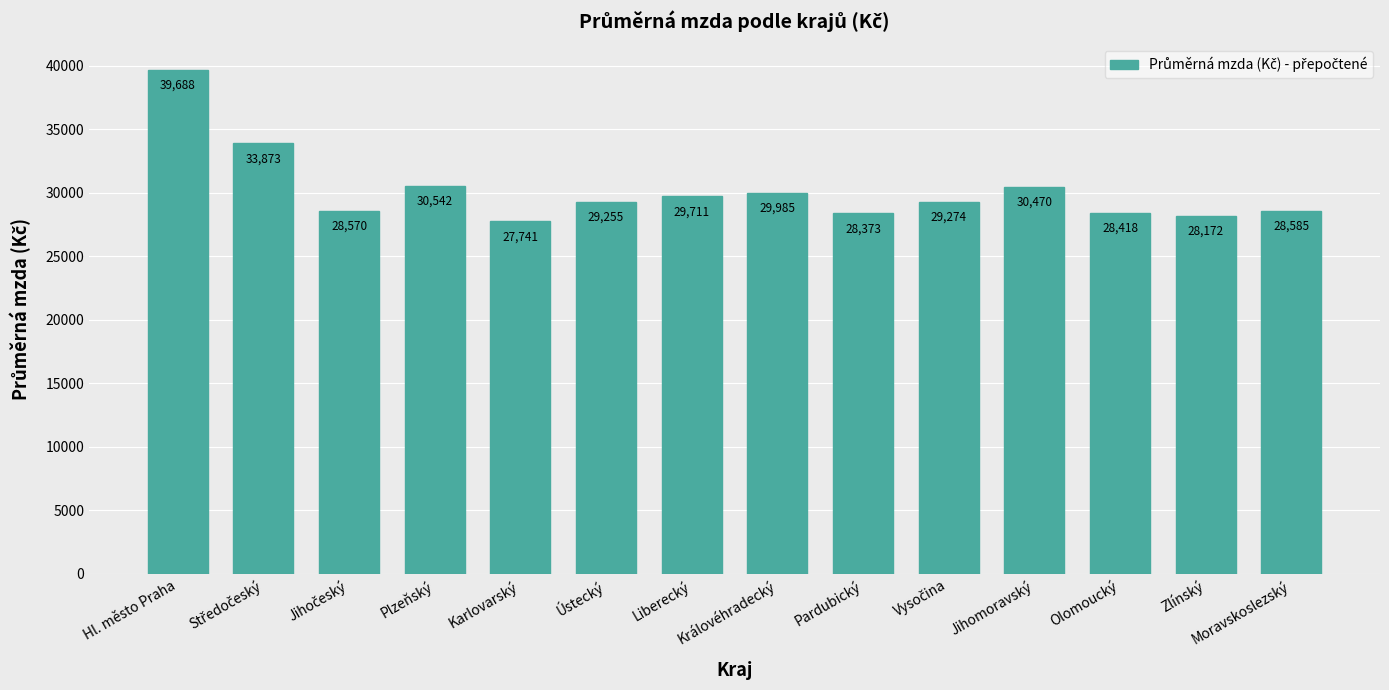

What is the smallest value displayed?

27741